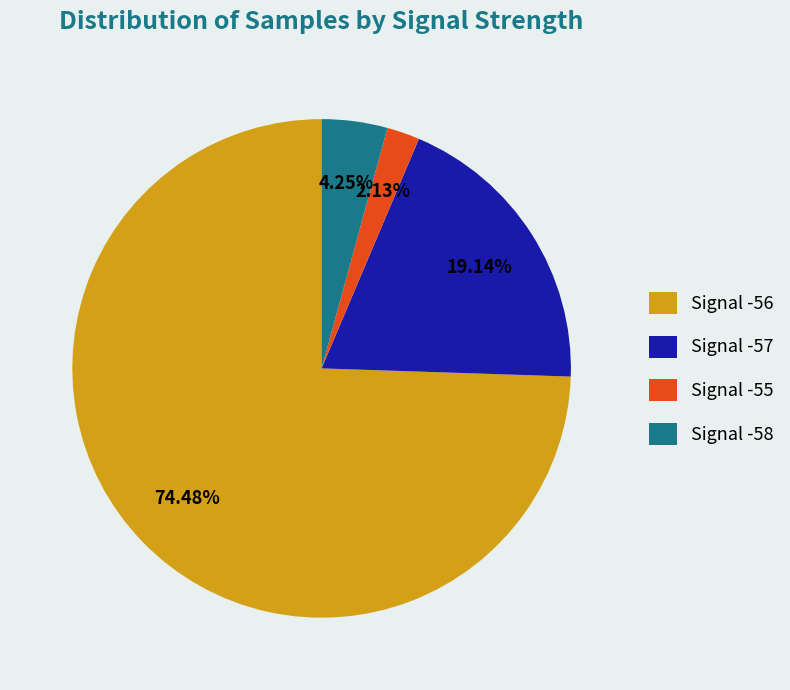

Rank the categories by value from lowest to highest.

Signal -55, Signal -58, Signal -57, Signal -56